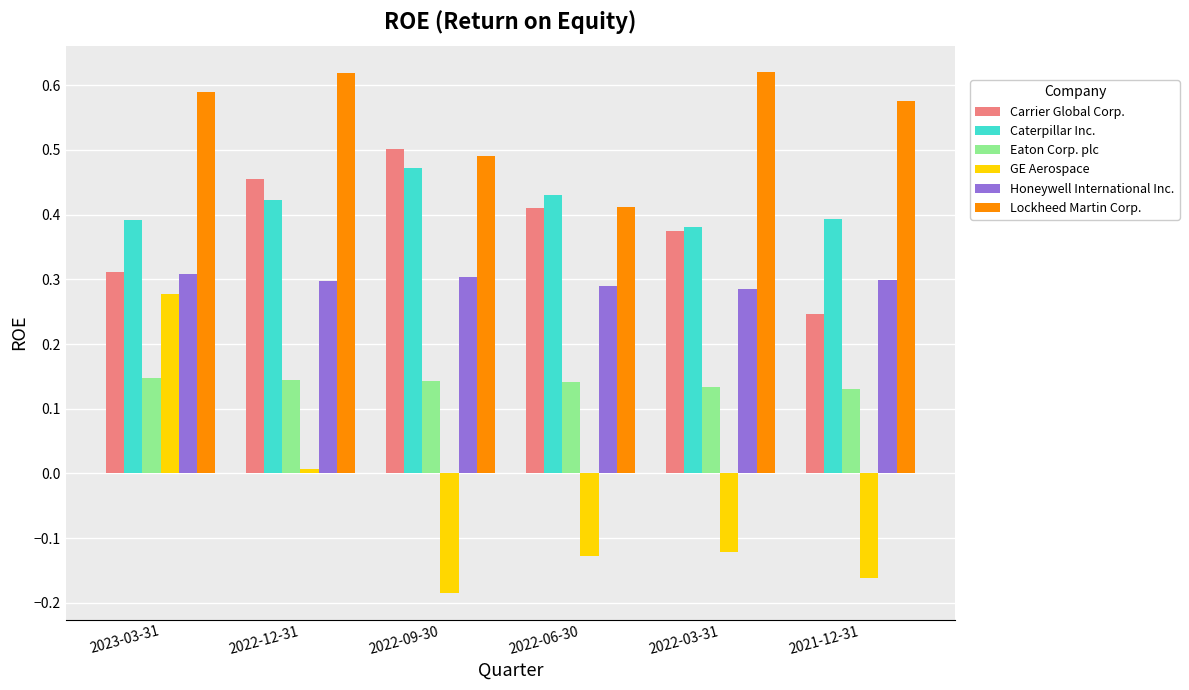

Which series has the largest range (max minus min)?

GE Aerospace